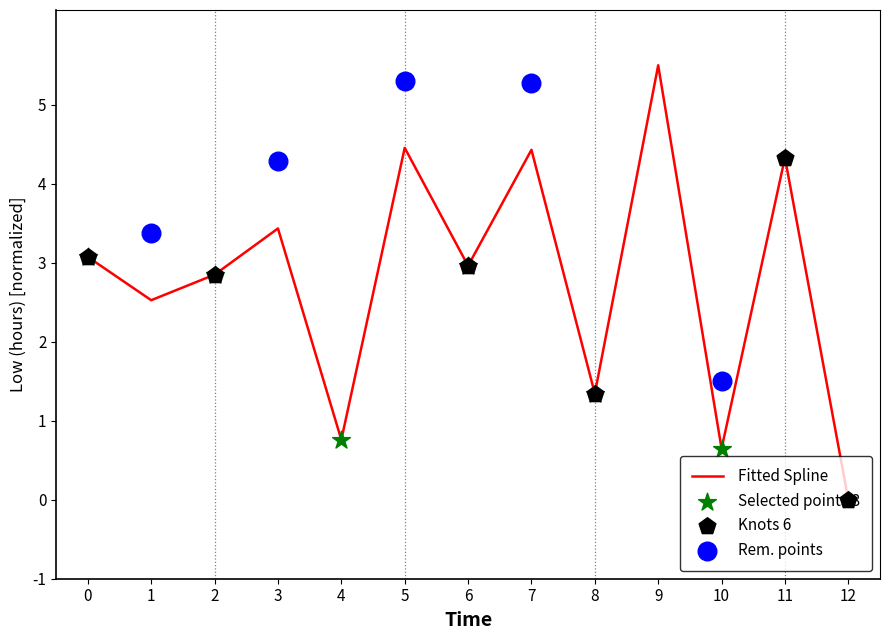

At which label does Fitted Spline reach its minimum?

12